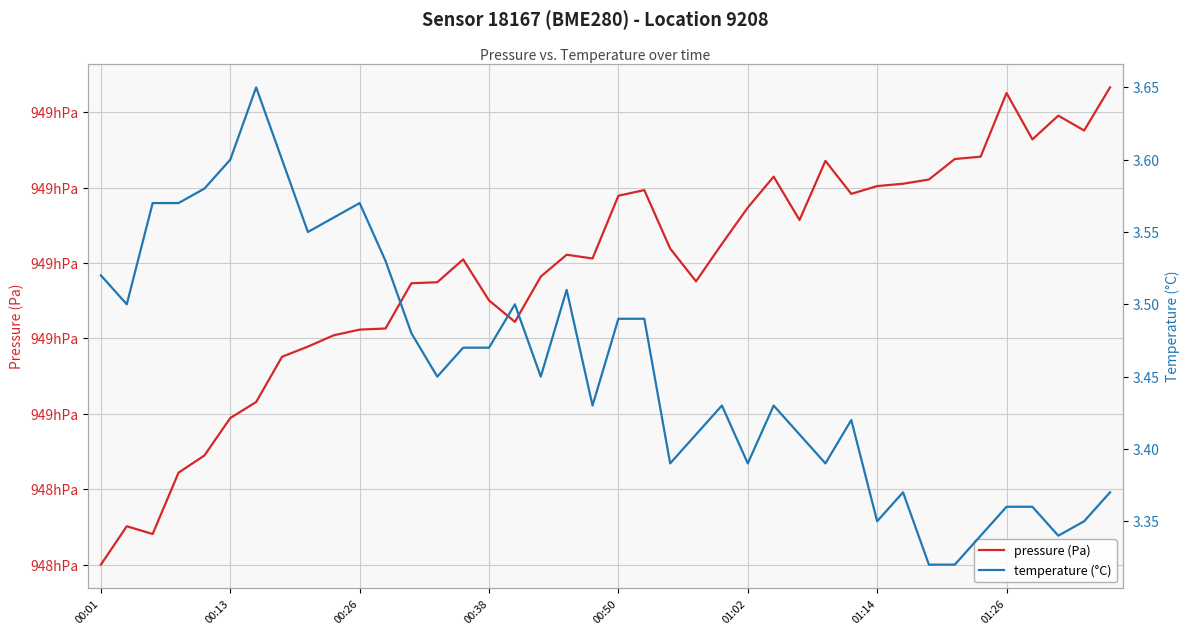

What is the minimum value for temperature (°C)?

3.3